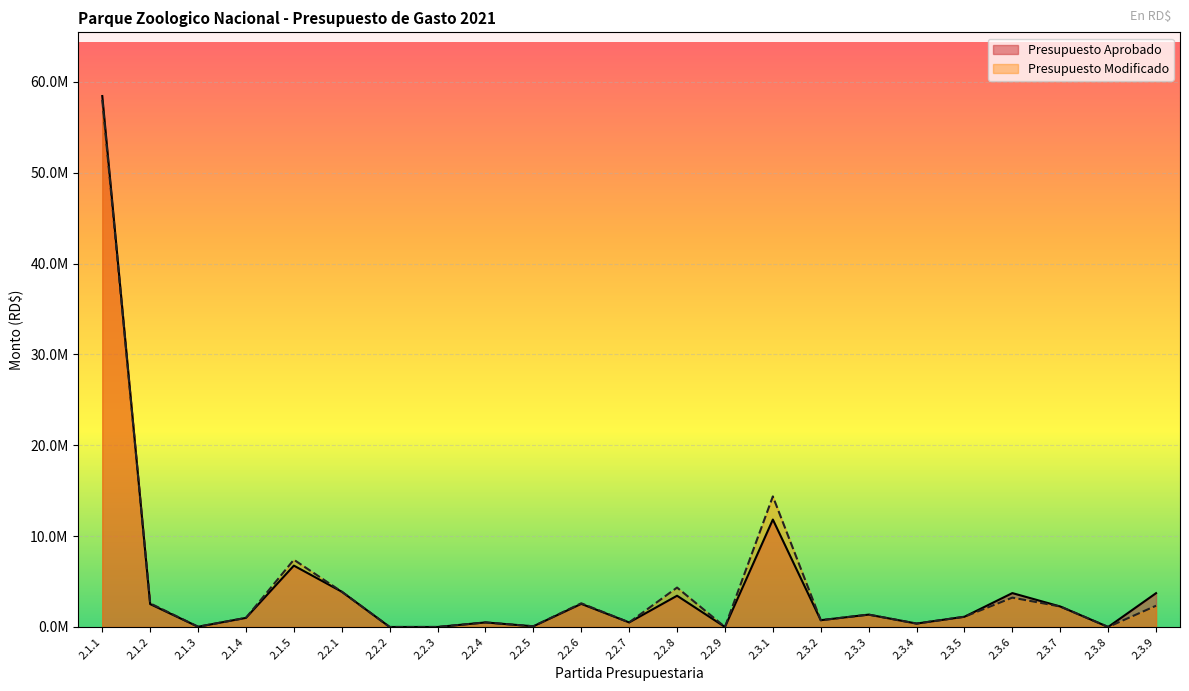

In Presupuesto Modificado, how many points are lower than both neighbors (excluding endpoints)?

7